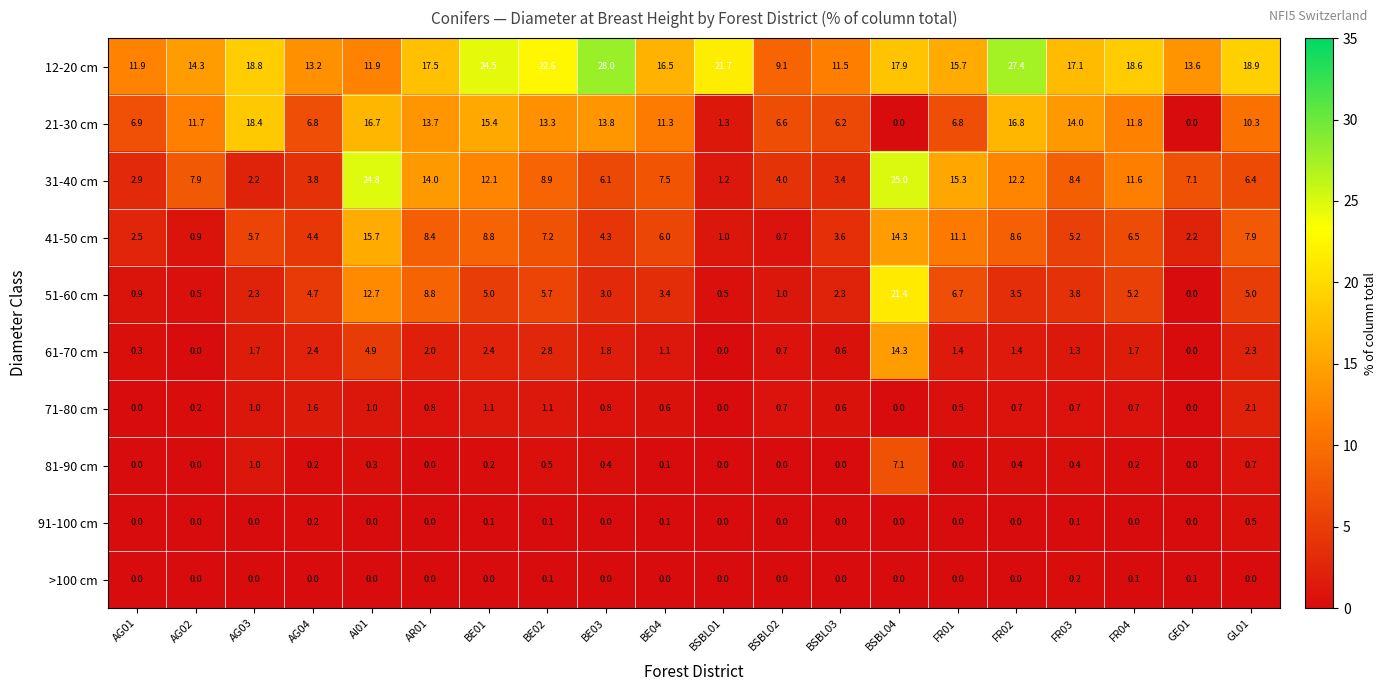

At which category is the sum across all series the highest?

BSBL04